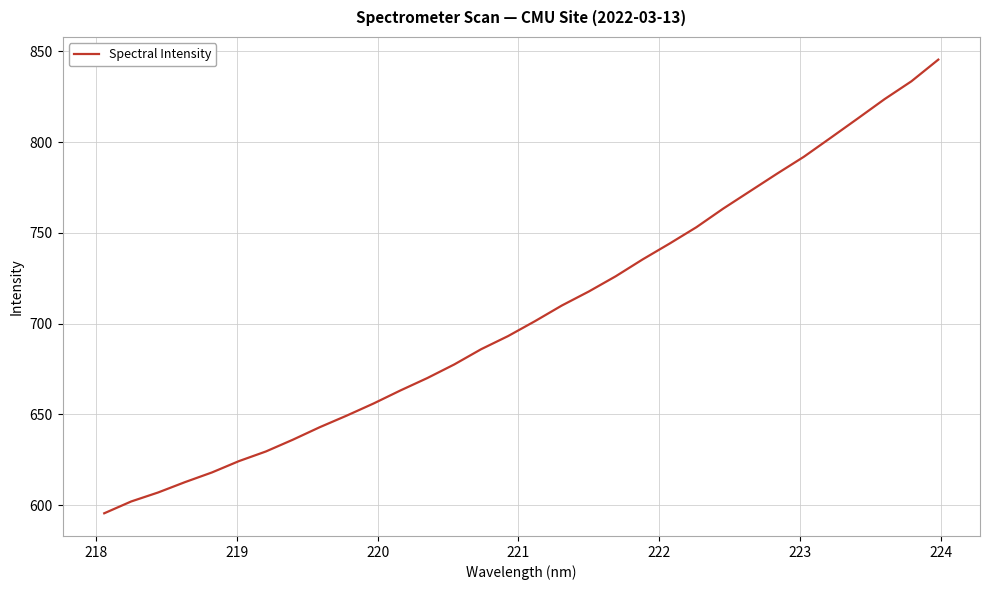

What is the greatest value displayed?

845.5